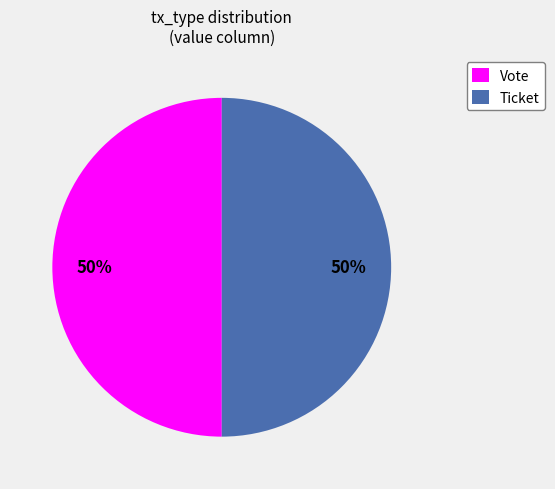

The Vote slice represents 50% of the pie. True or false?

True